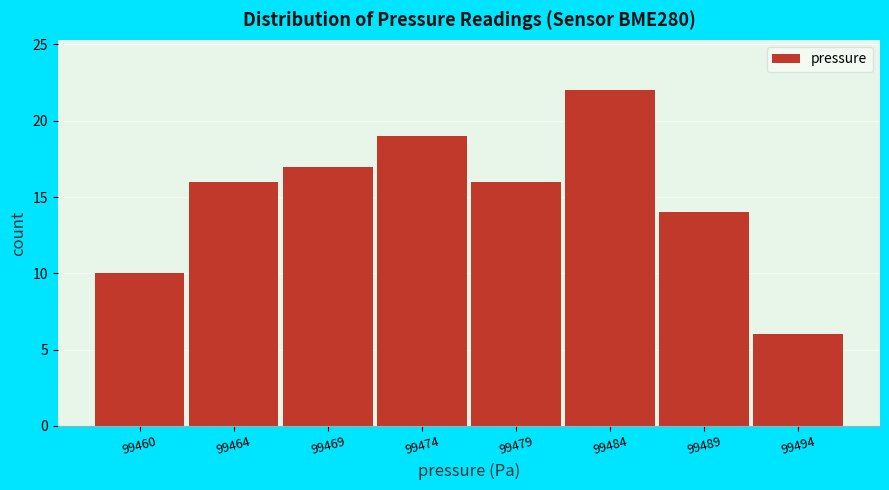

Reading left to right, extract all data points from this chart.

10	16	17	19	16	22	14	6